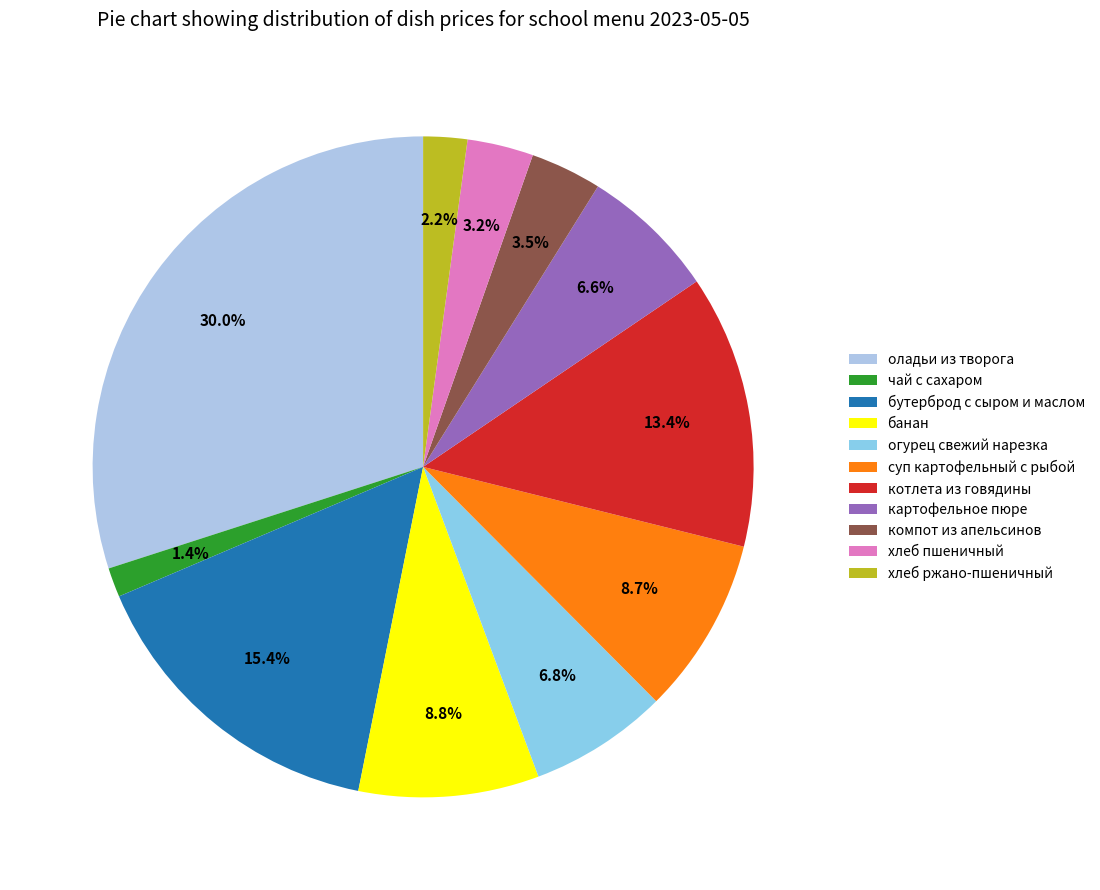

Combined, do огурец свежий нарезка and бутерброд с сыром и маслом account for over 50%?

No